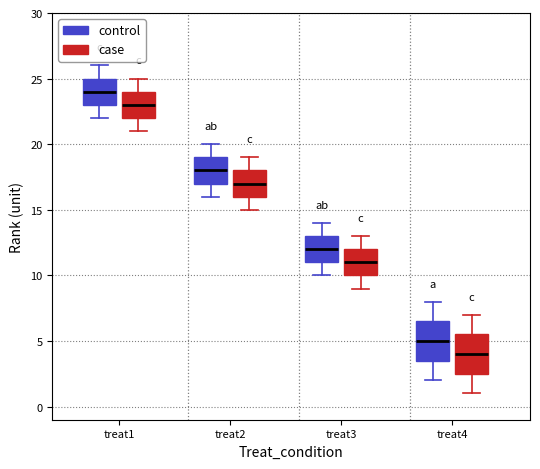

Where does the median line of the box for treat3 (control) sit on the y-axis? The values are not printed on the chart, so give them approximately, as read against the axis.

12.0